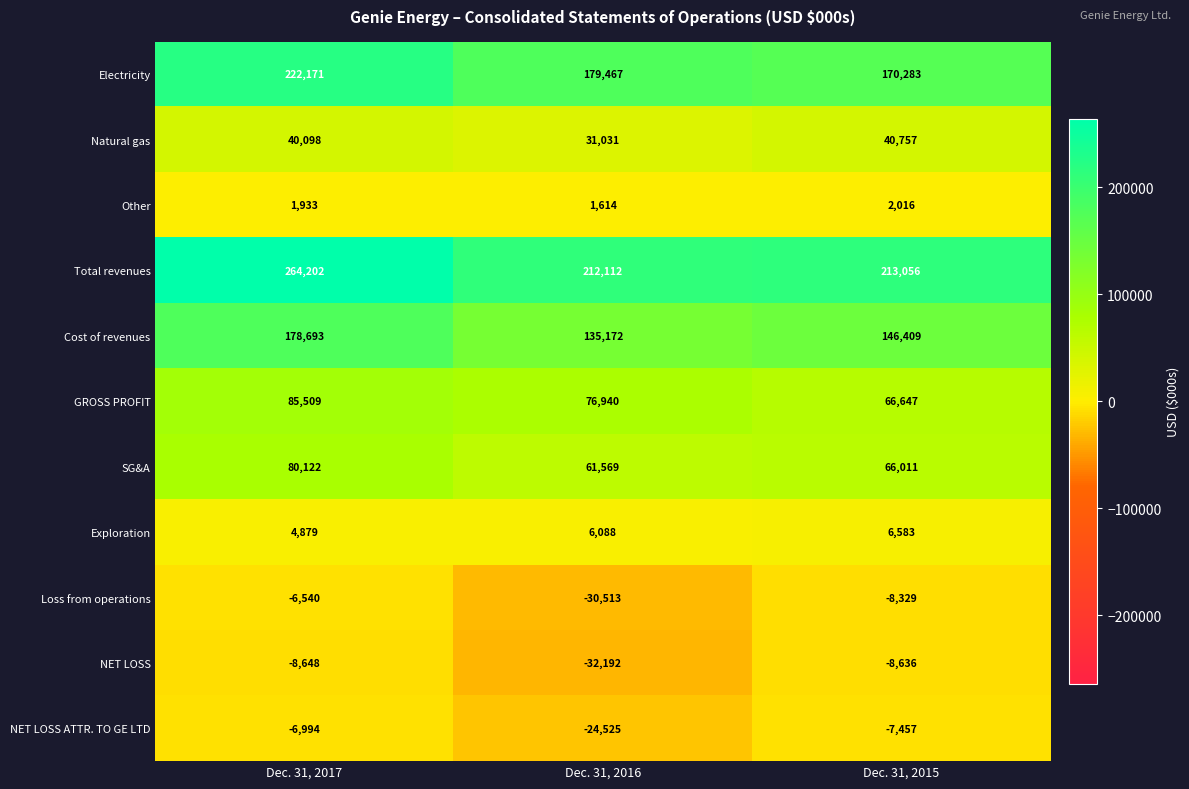

The value of Natural gas at Dec. 31, 2015 is 60930. True or false?

False